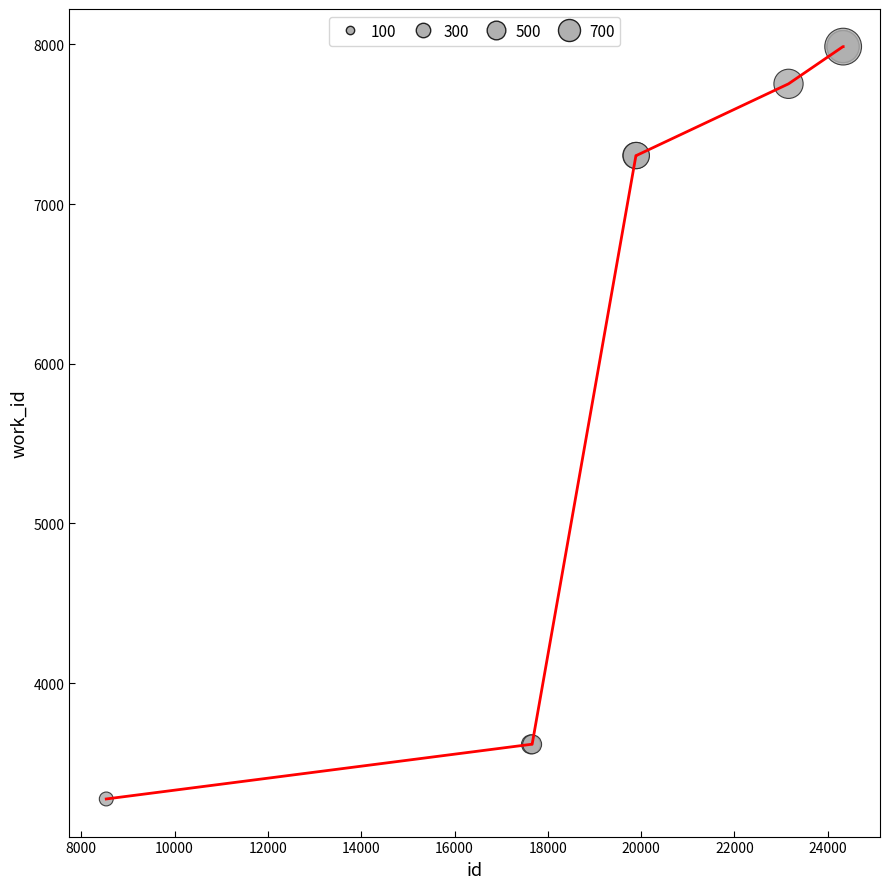

What is the minimum value shown in the chart?

3275